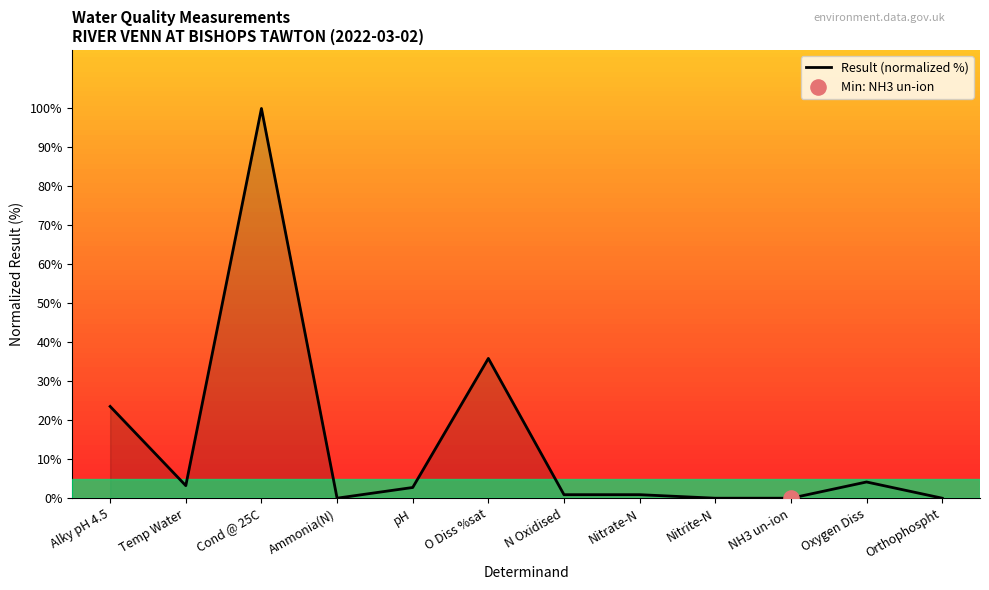

What is the change in value from Nitrate-N to Nitrite-N?

-0.9